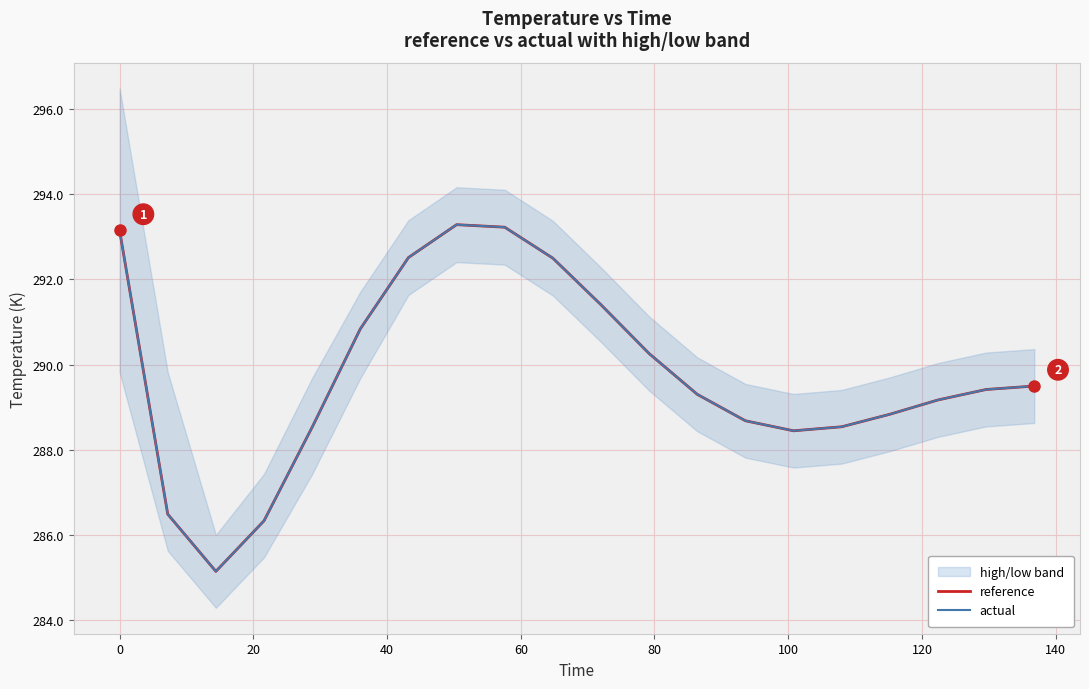

What is the maximum value for reference?

293.3